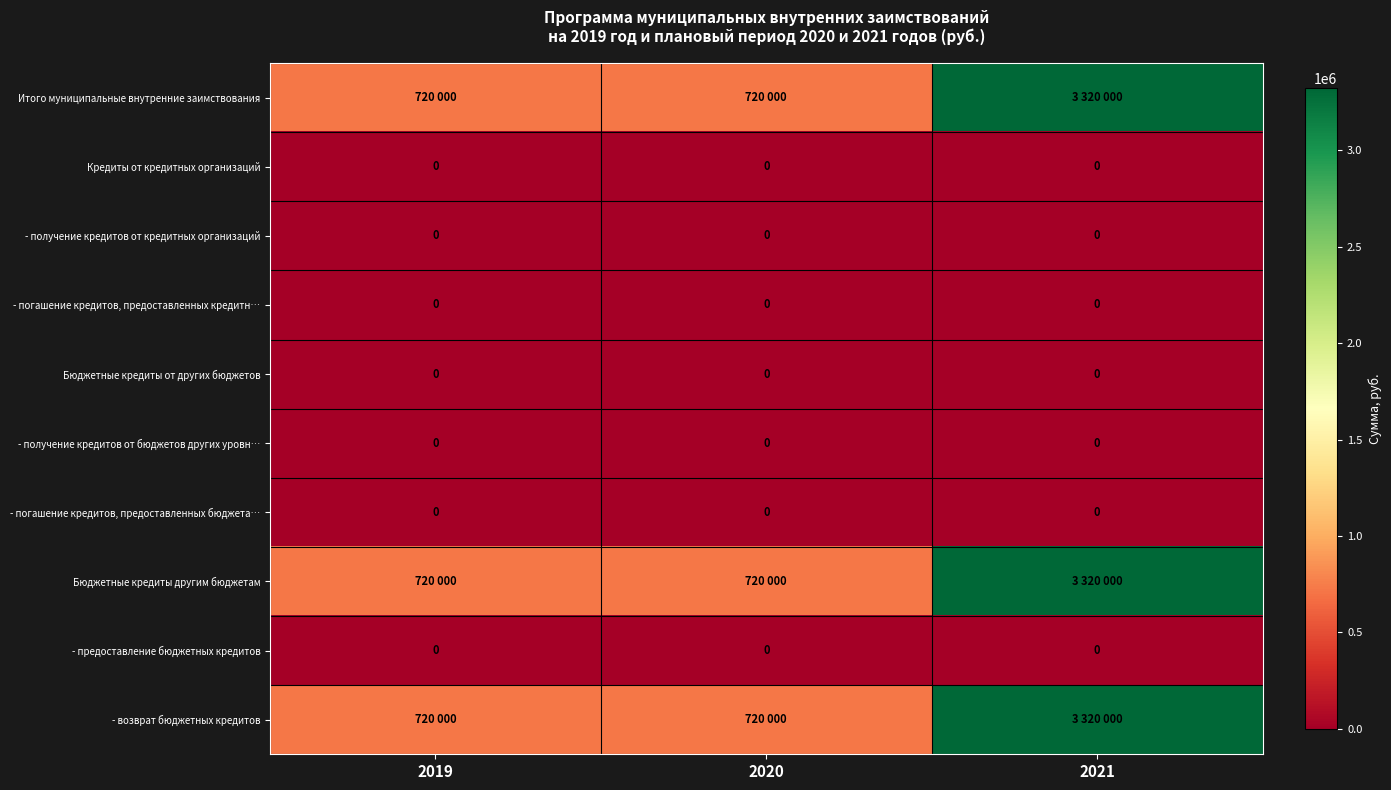

The value of - погашение кредитов, предоставленных бюджета… at 2019 is 0. True or false?

True